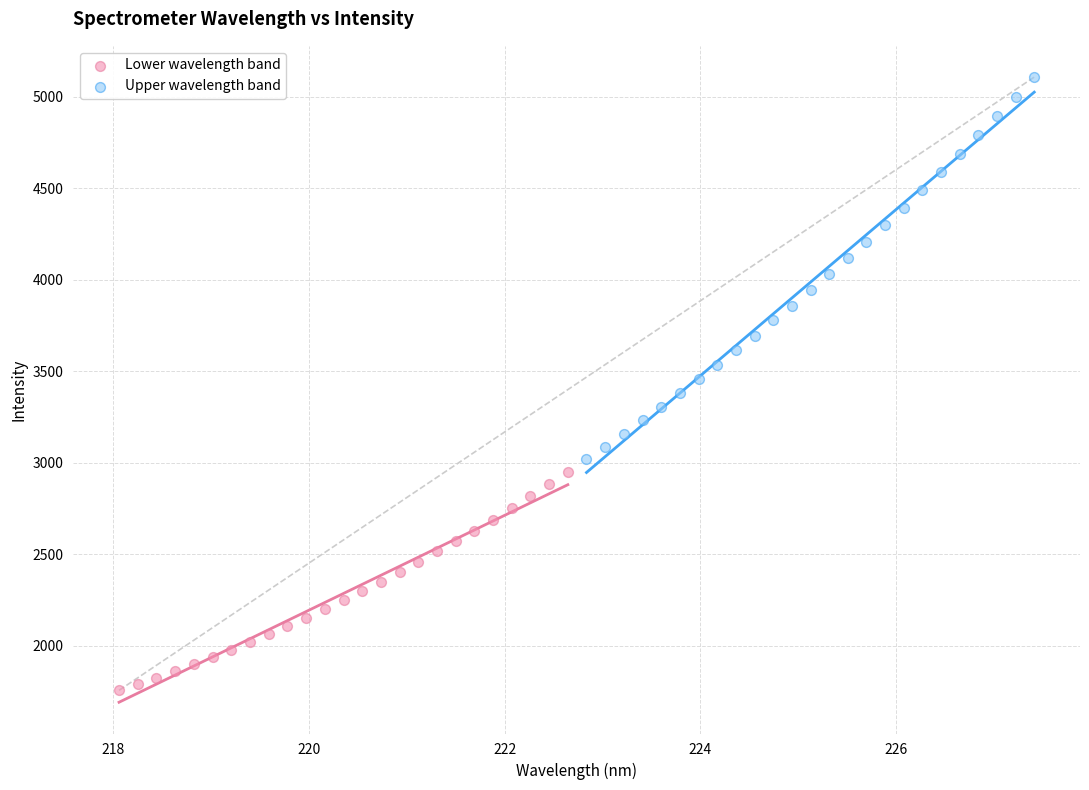

Which series has the widest spread of Y values?

Upper wavelength band